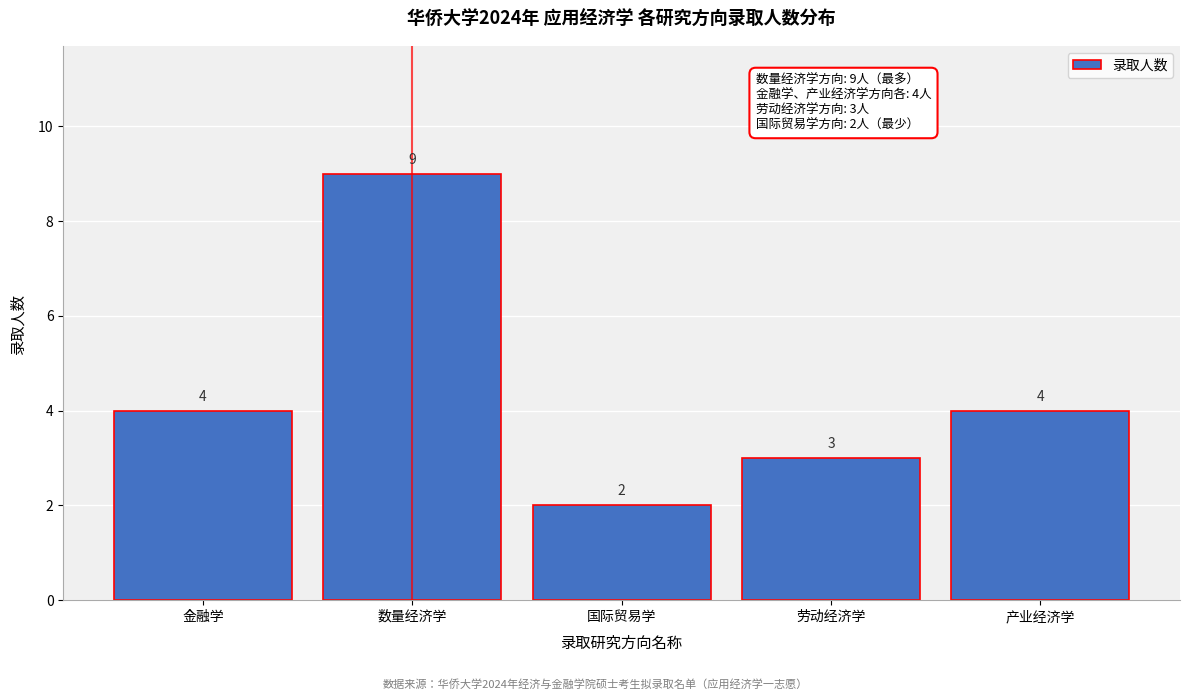

Reading left to right, what are all the values shown in this chart?

金融学=4	数量经济学=9	国际贸易学=2	劳动经济学=3	产业经济学=4